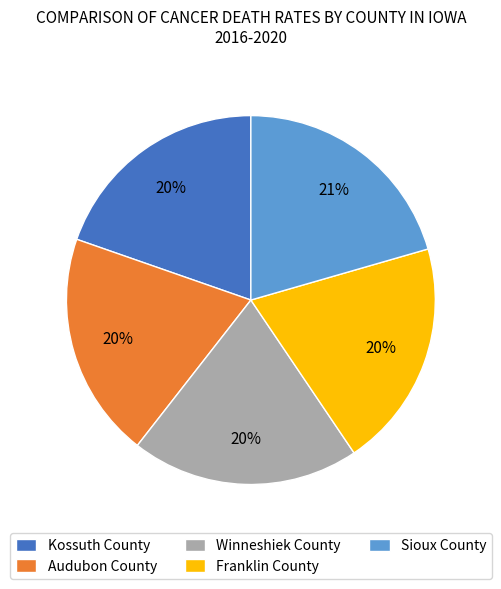

How many slices are in this pie chart?

5